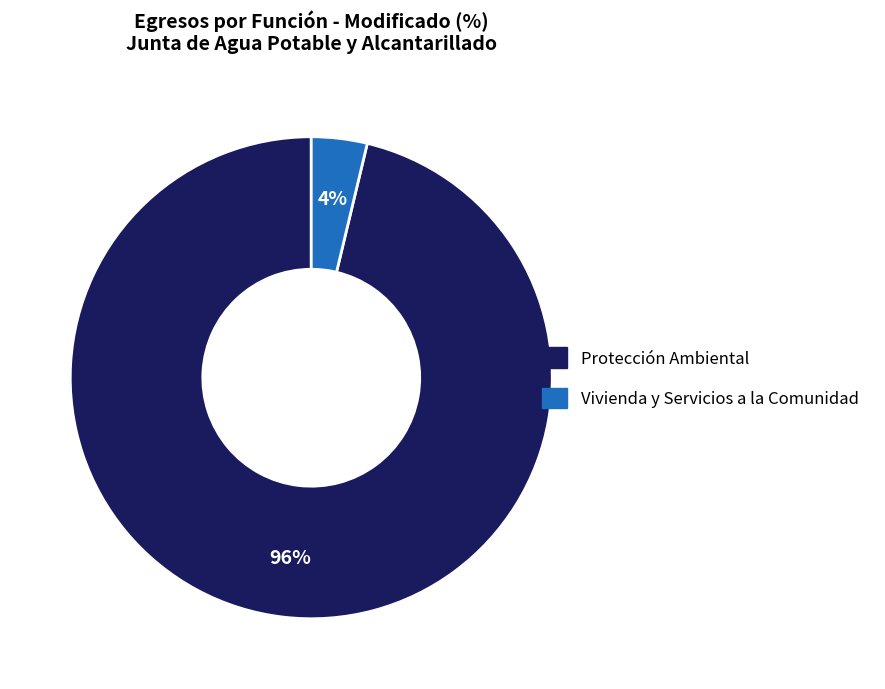

Does any single category account for the majority?

Yes